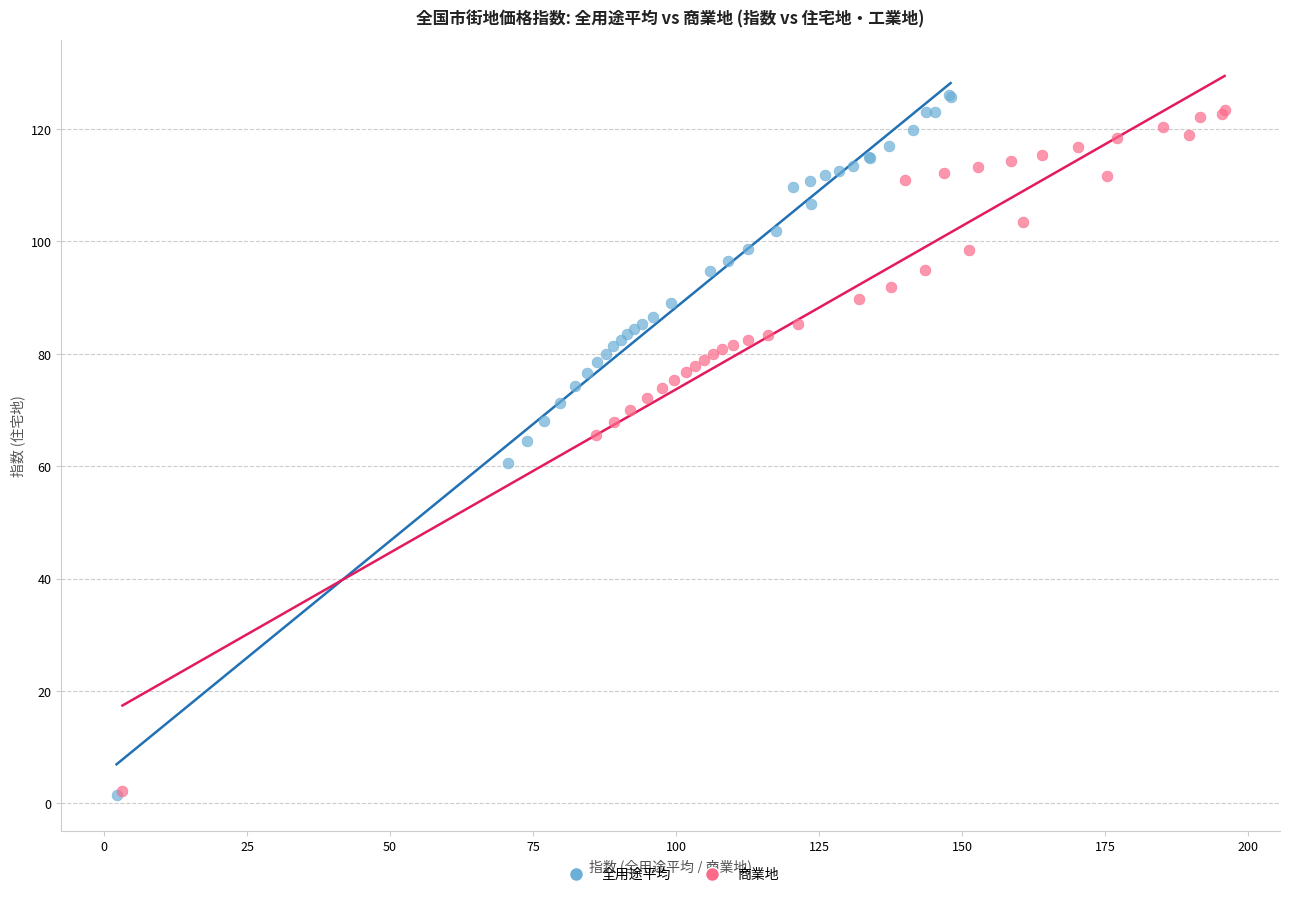

Which series has the widest spread of Y values?

全用途平均